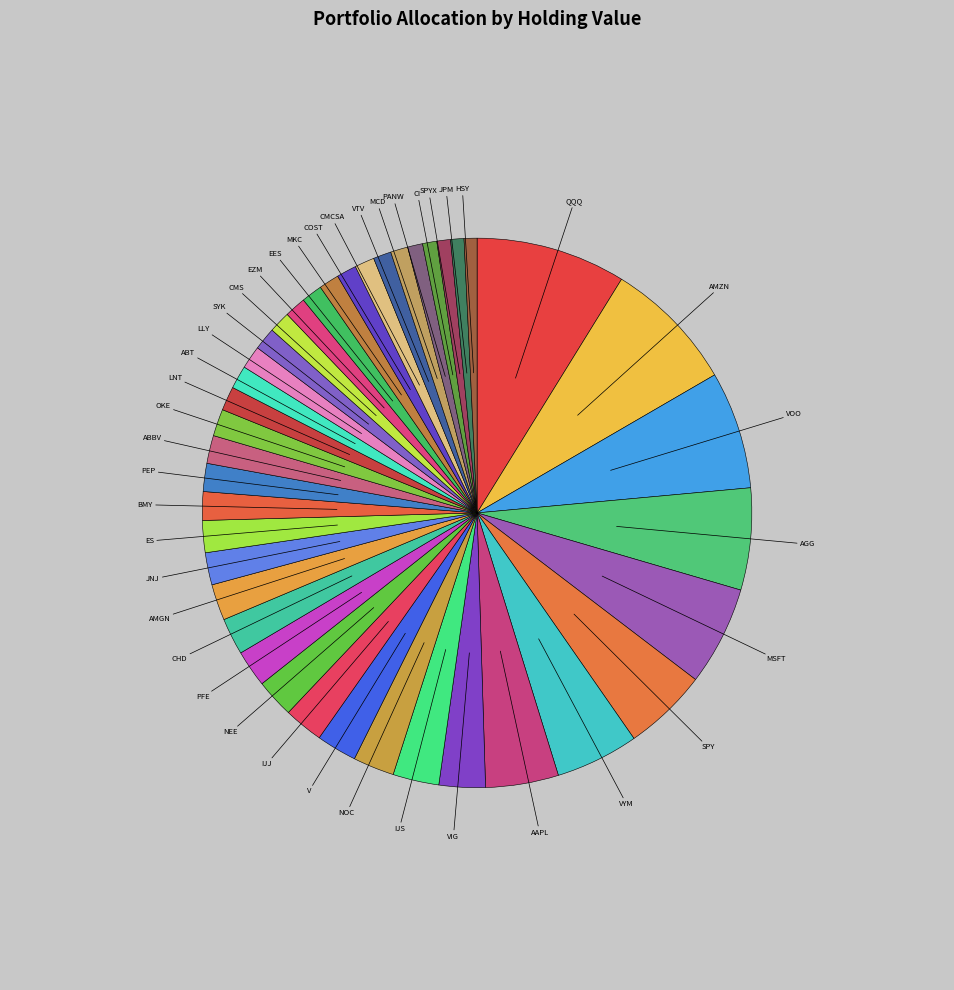

How many slices are in this pie chart?

40